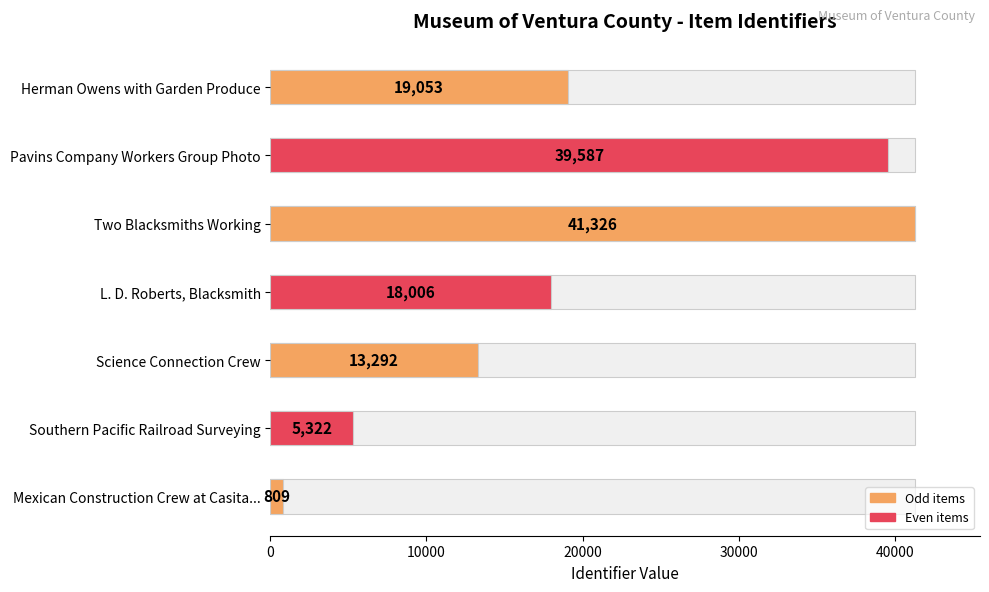

Is it true that the value at Herman Owens with Garden Produce is 19053?

True